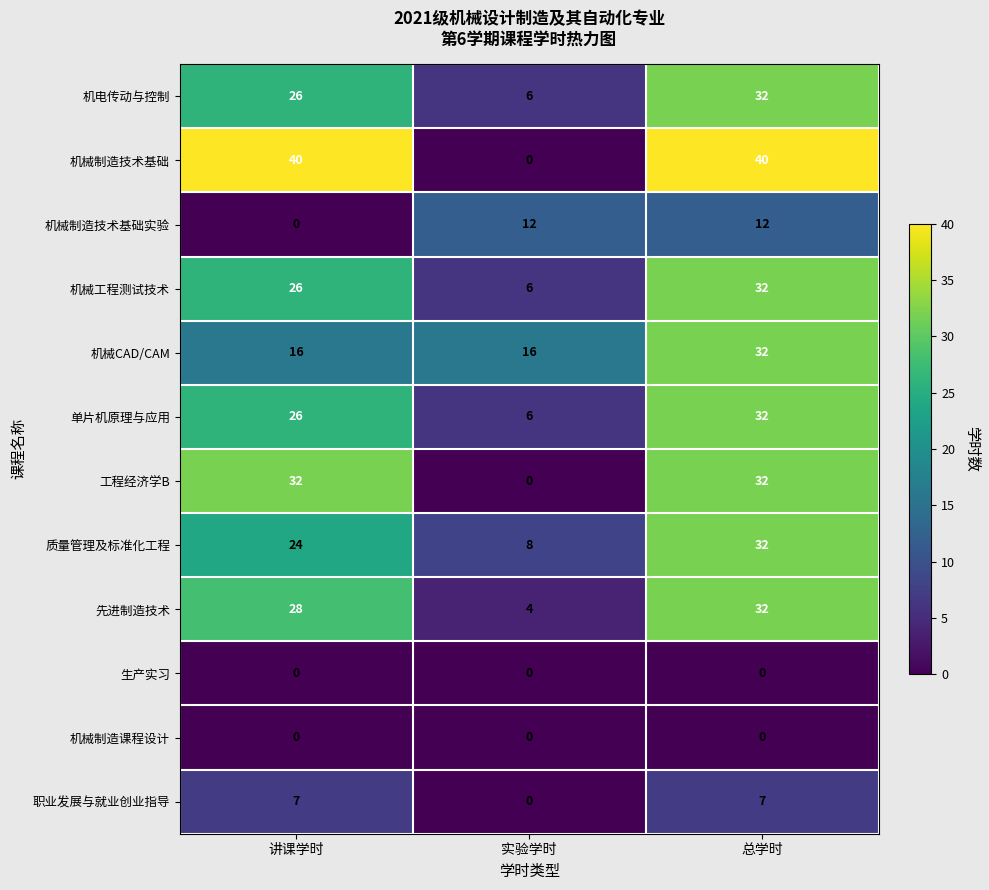

Which series changed the most between 讲课学时 and 实验学时?

机械制造技术基础